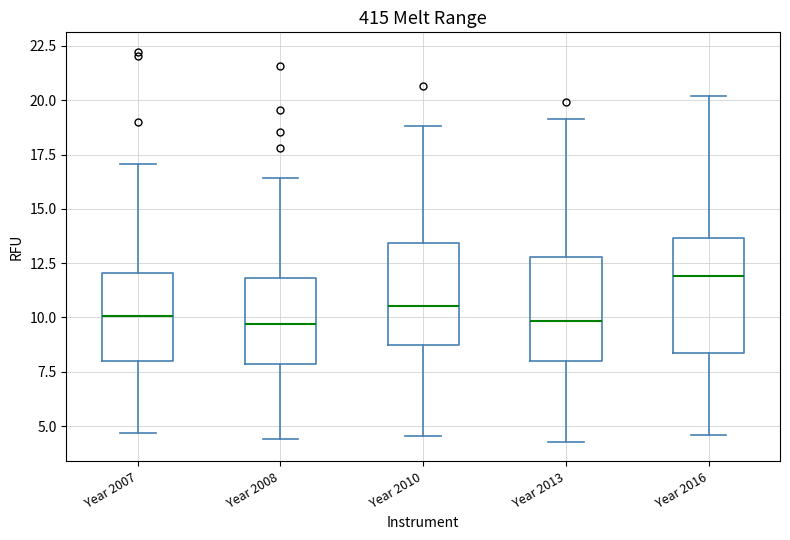

Where is the upper edge of the box for Year 2016 on the y-axis? The values are not printed on the chart, so give them approximately, as read against the axis.

13.5